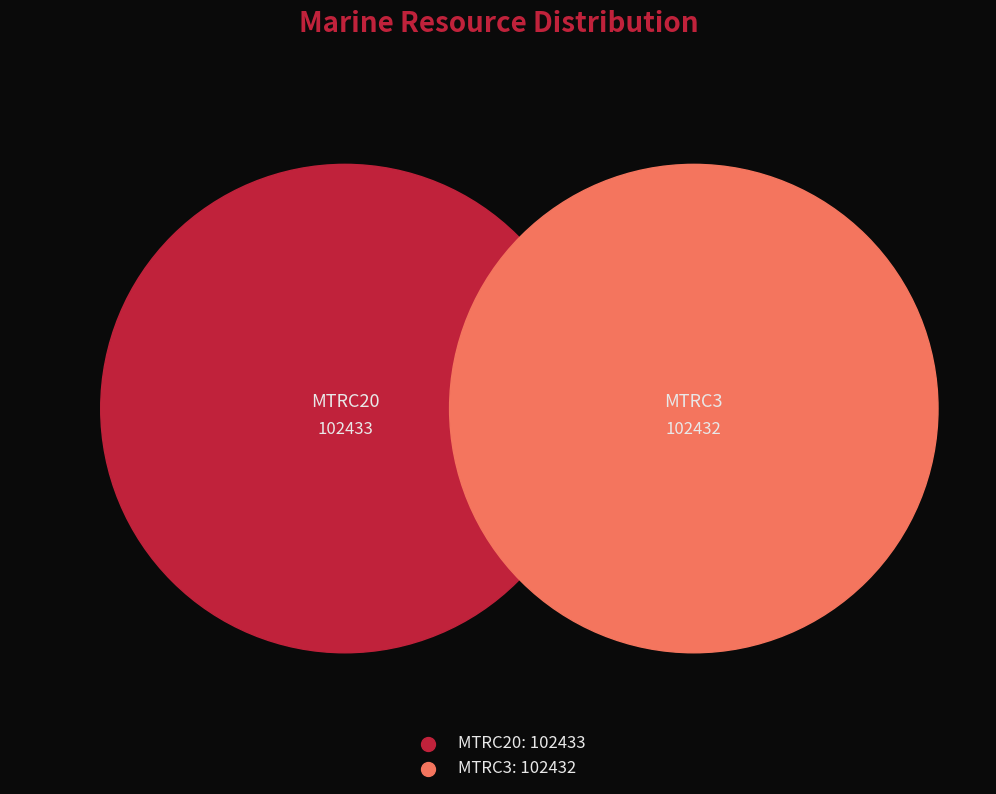

How many segments does this pie chart have?

2